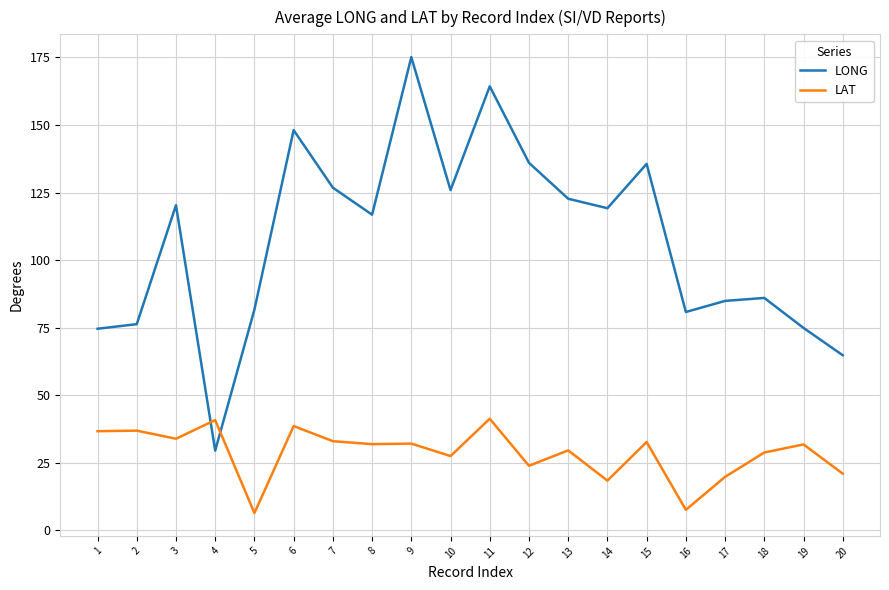

What is the greatest value displayed?

175.1